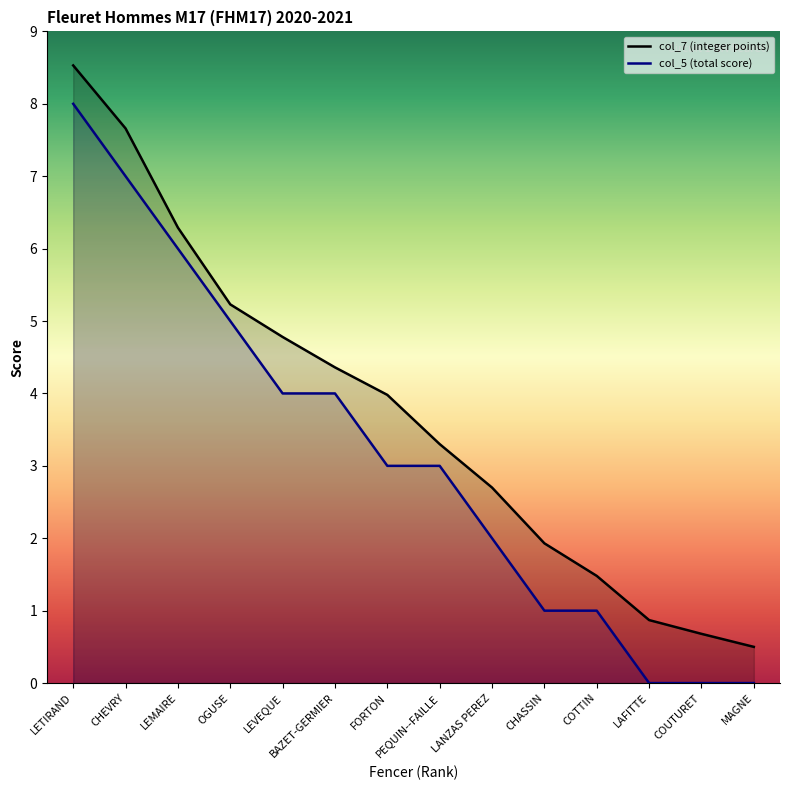

Which series changed the most between BAZET-GERMIER and MAGNE?

col_7